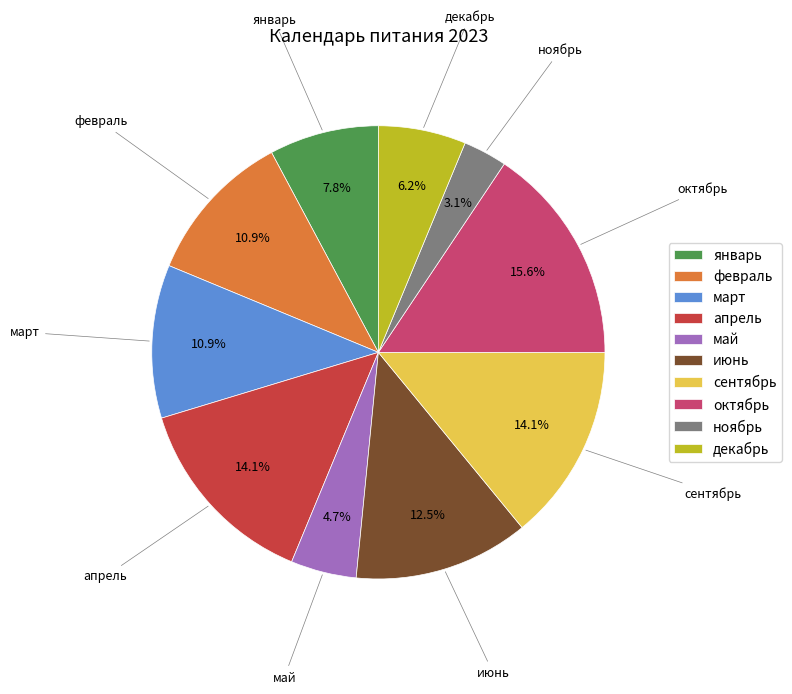

Which slice is the smallest?

ноябрь